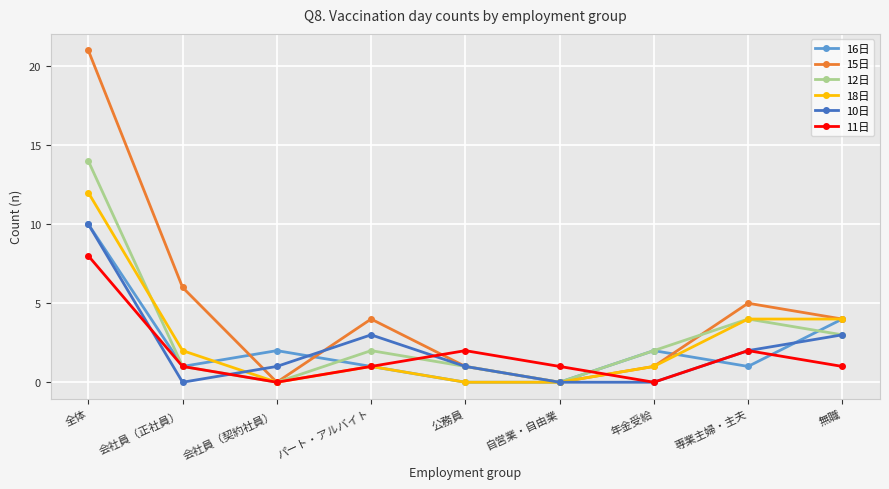

How many interior local peaks does the 15日 series have?

2